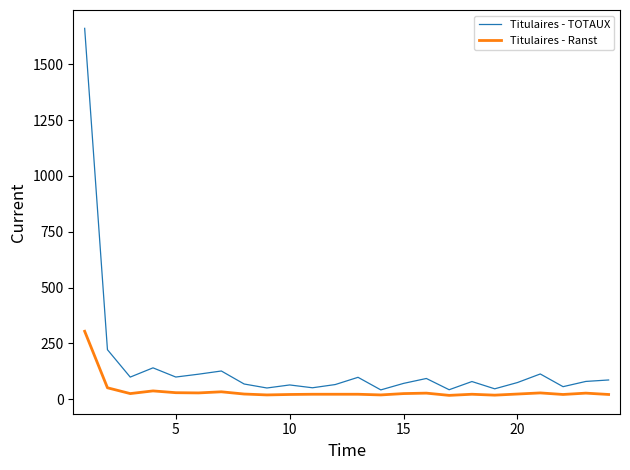

At how many categories does at least one series exceed 936?

1